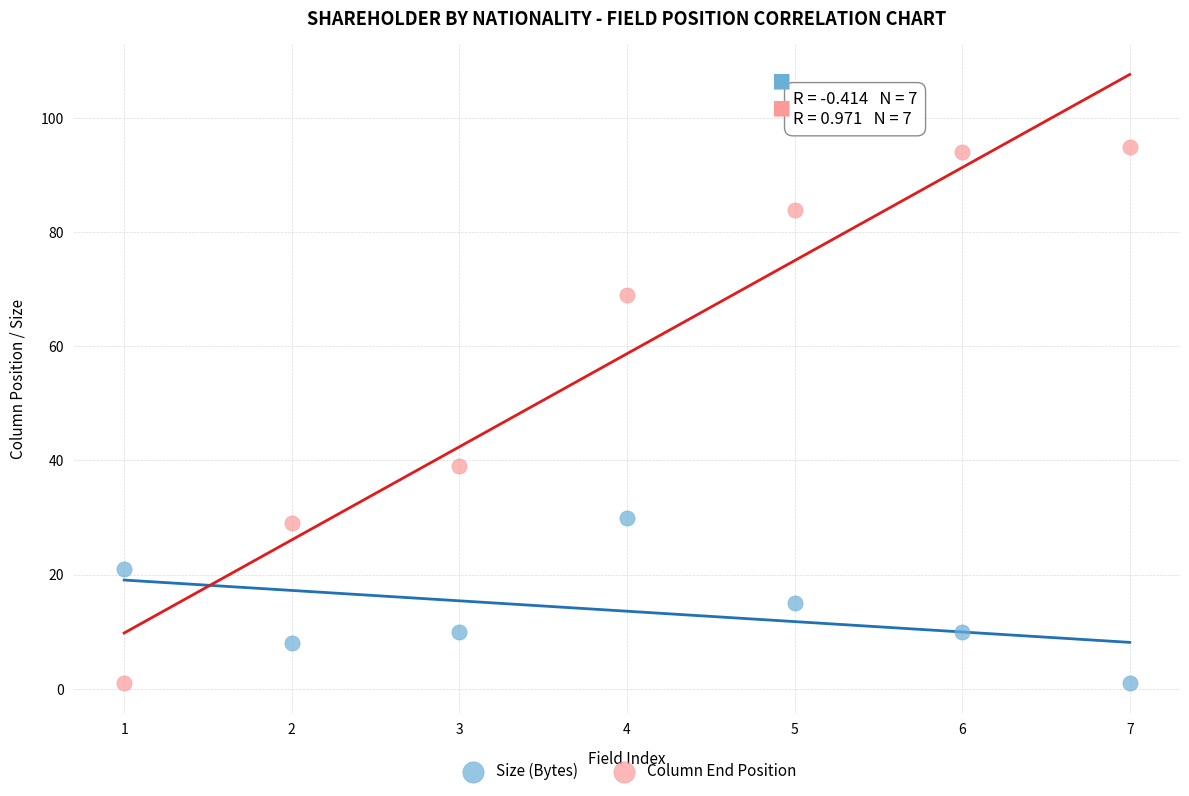

What is the X range (max minus min) for the scatter plot?

6